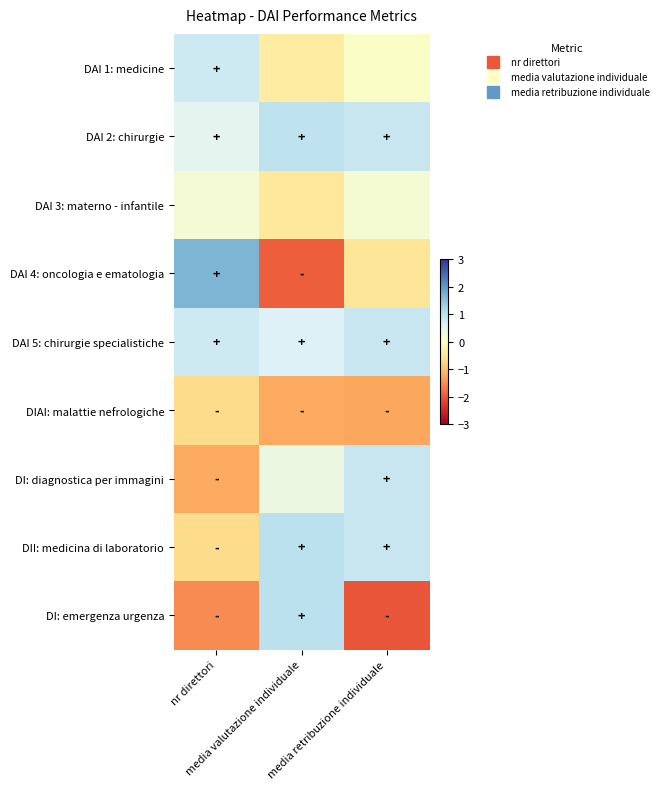

Which label corresponds to the largest value in the chart?

nr direttori